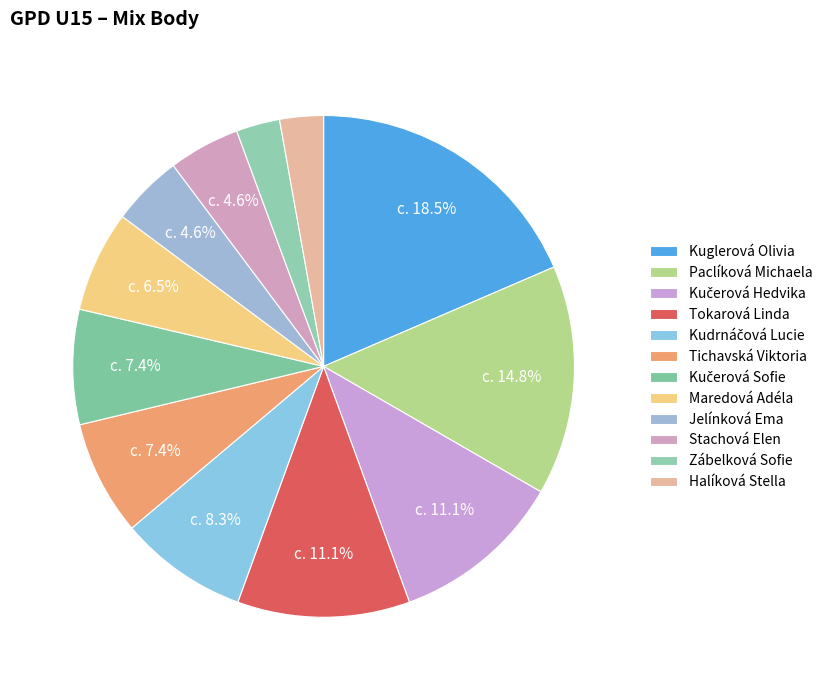

To the nearest percent, what percentage of the pie is Kuglerová Olivia?

19%